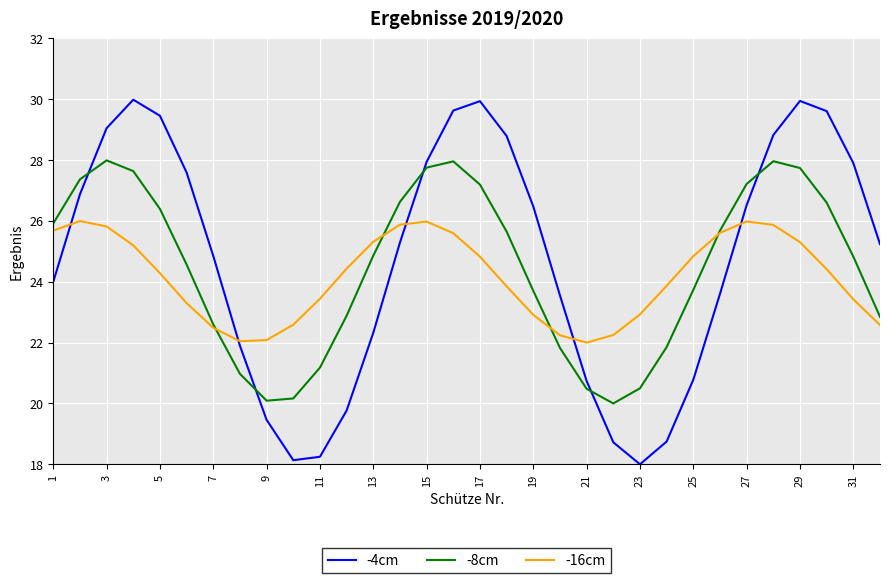

Which series has the largest range (max minus min)?

-4cm